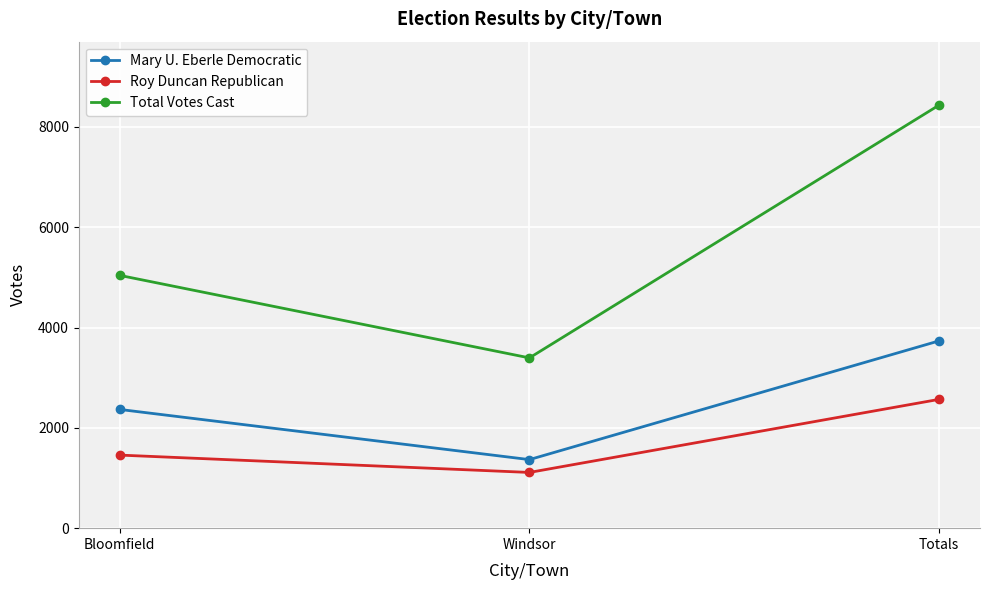

What is the difference between the highest and lowest values at Totals?

5867